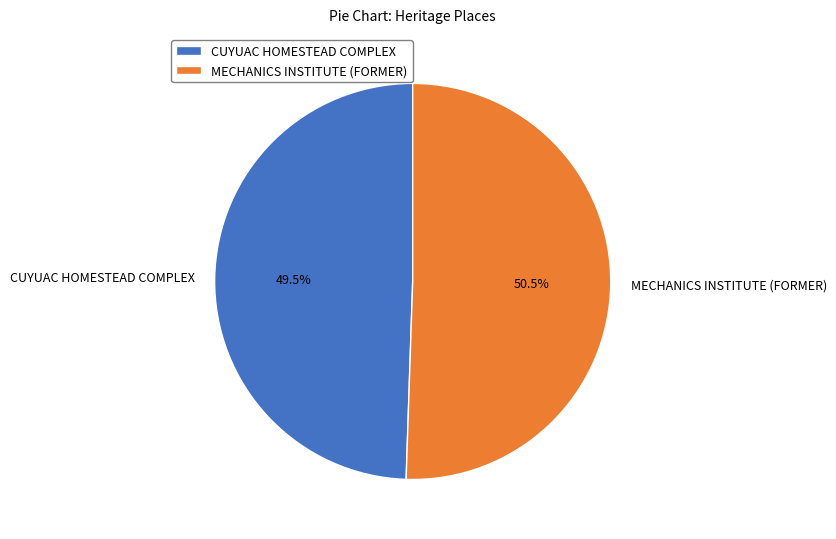

The CUYUAC HOMESTEAD COMPLEX slice represents 59% of the pie. True or false?

False